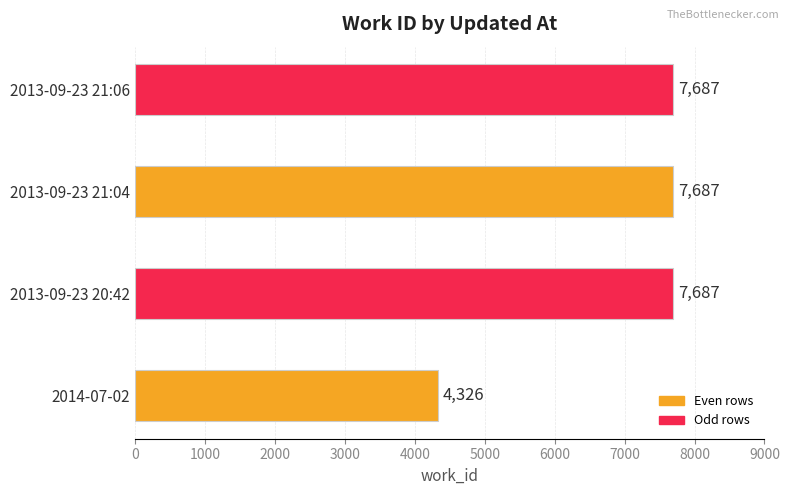

Where is the data nearest to the value 6006?

2014-07-02